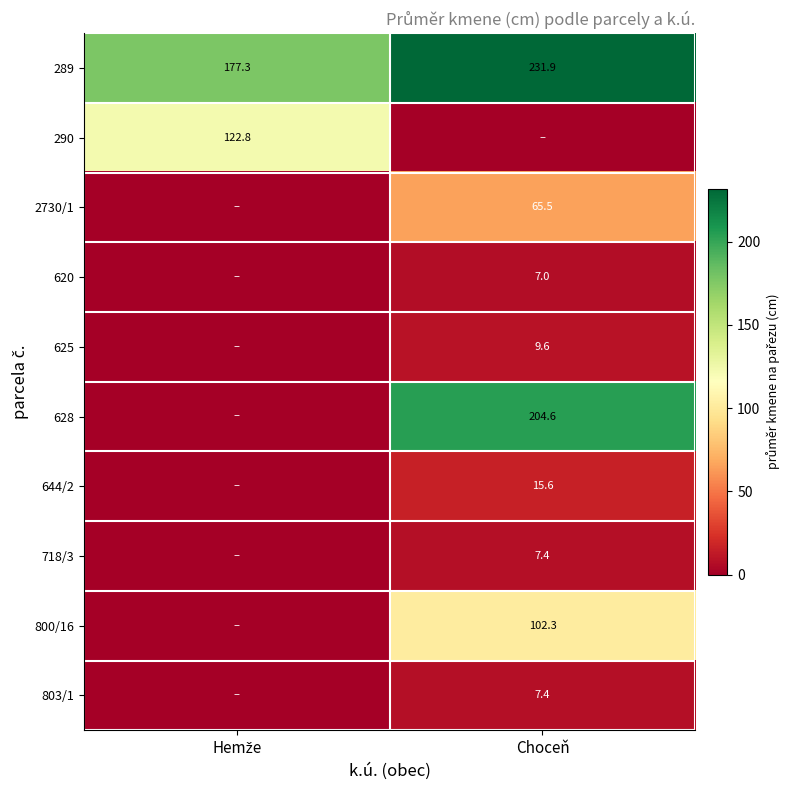

What is the average value of the 289 series?

204.6